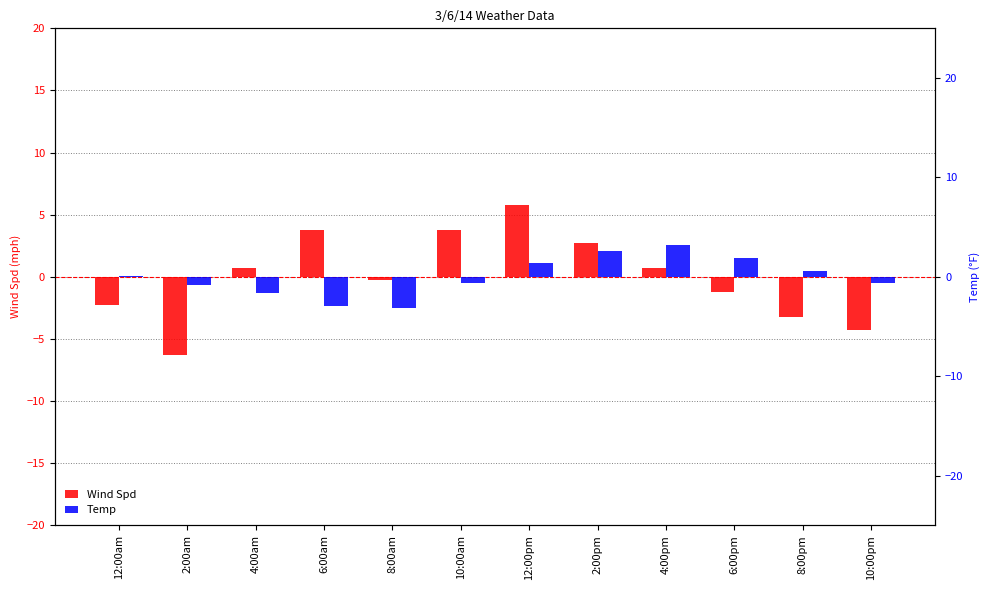

How many bars are there in total?

24